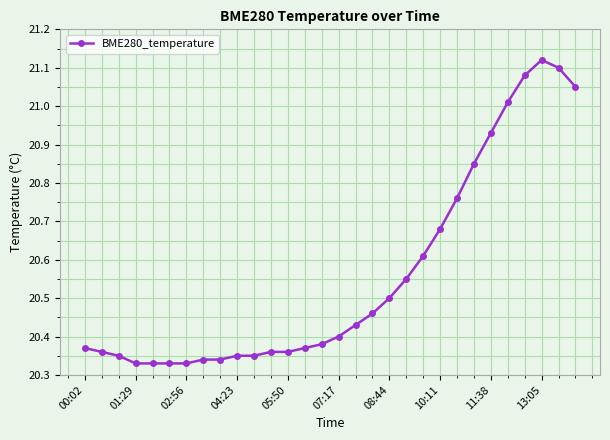

What is the difference between the second highest and minimum values?

0.8